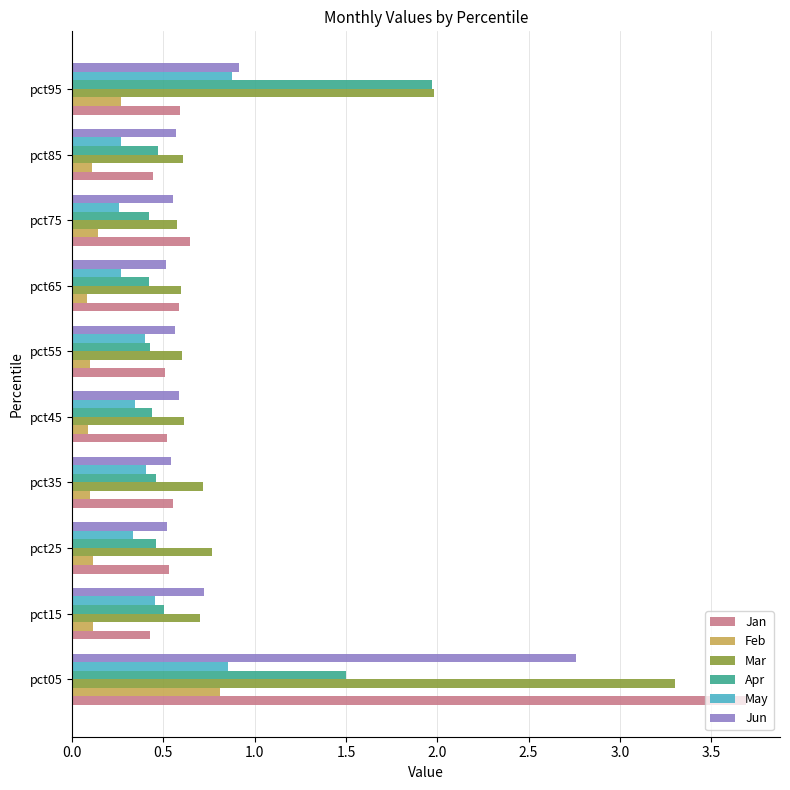

What are all the series names shown in the legend?

Jan, Feb, Mar, Apr, May, Jun